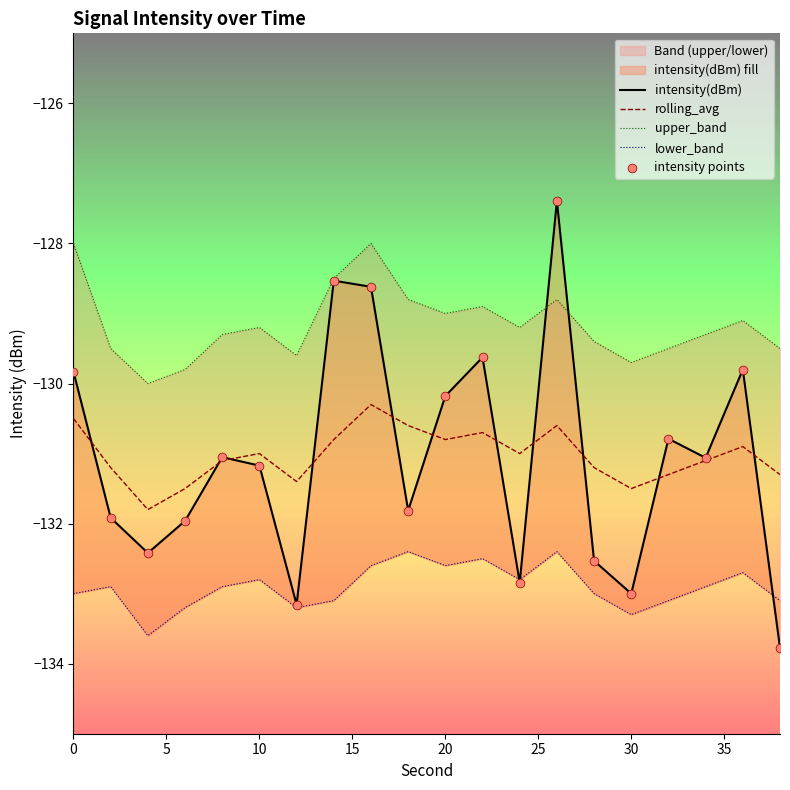

Which series contains the highest Y value?

intensity(dBm)